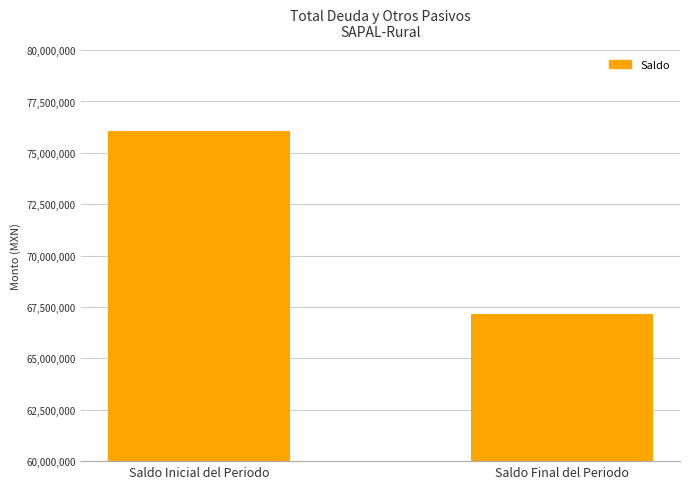

Are the bars horizontal?

No